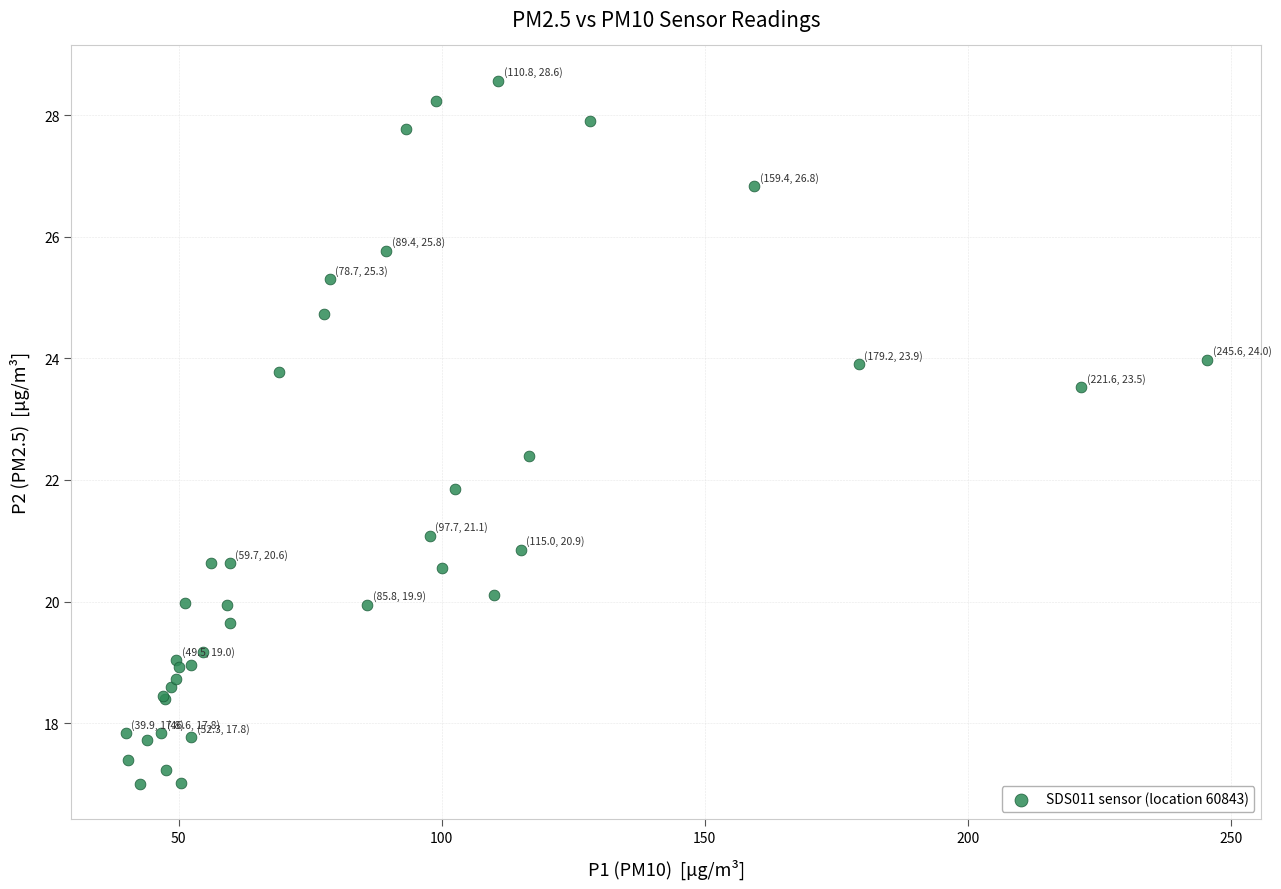

What Y value in the scatter plot is closest to 22?

21.9